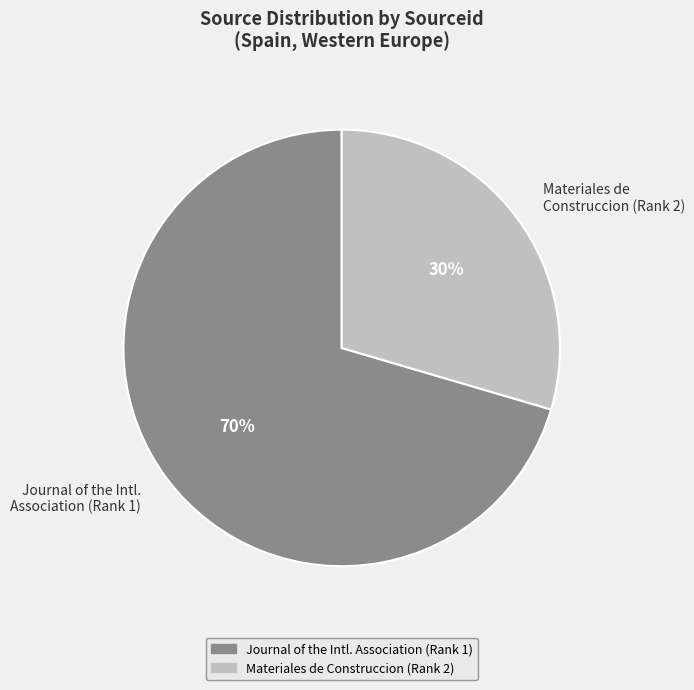

Count the number of slices in the pie.

2